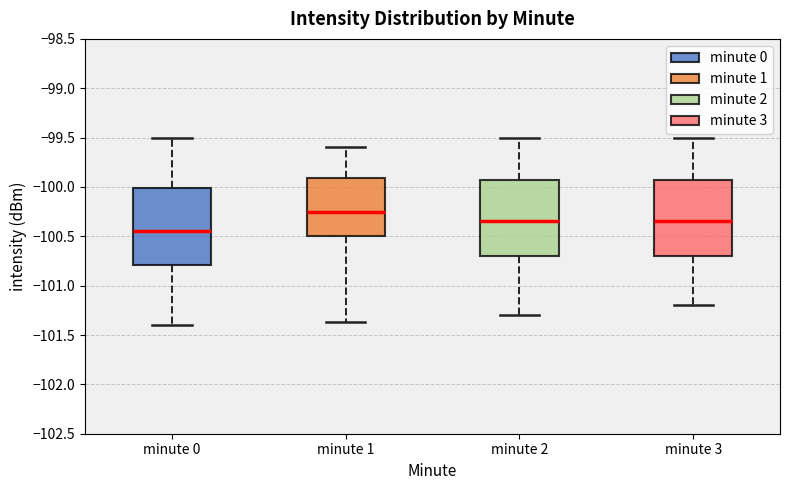

Which box's median line is the lowest?

minute 0